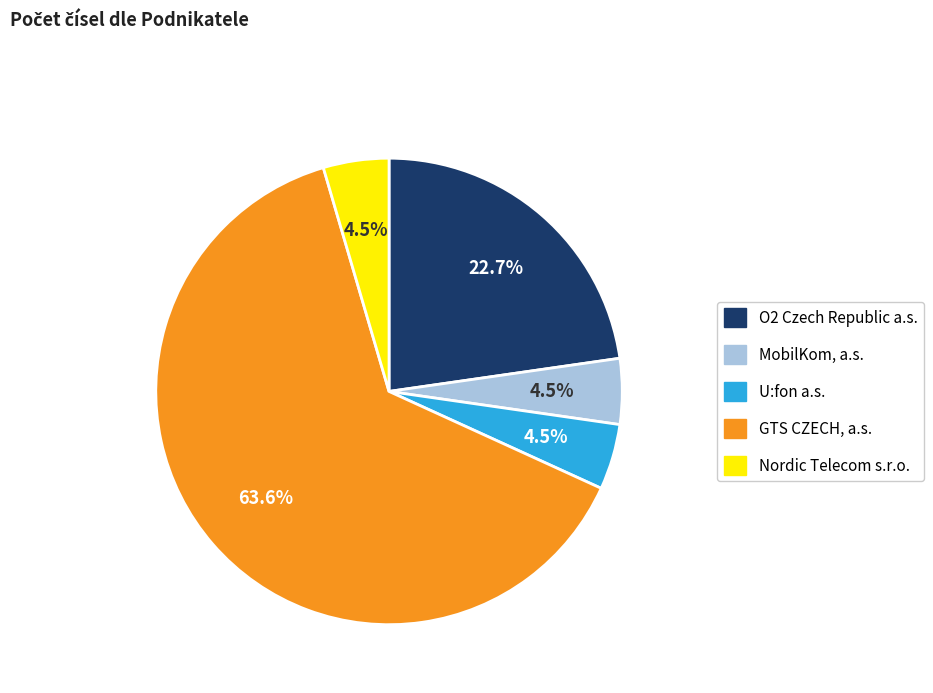

Does MobilKom, a.s. account for over 50% of the chart?

No